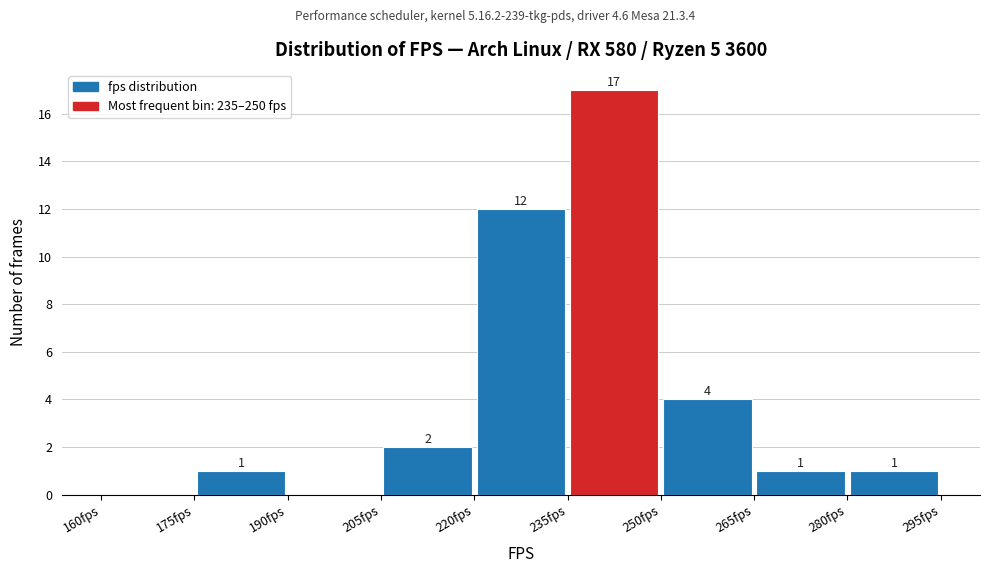

Which range on the x-axis has the tallest bar?

235 to 250